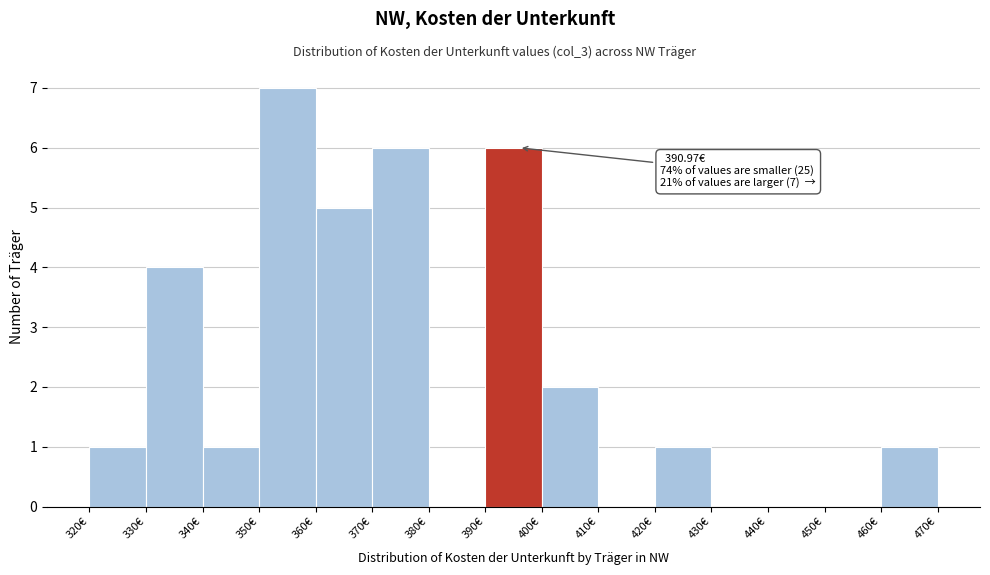

Over which range of the x-axis is the bar tallest?

350 to 360